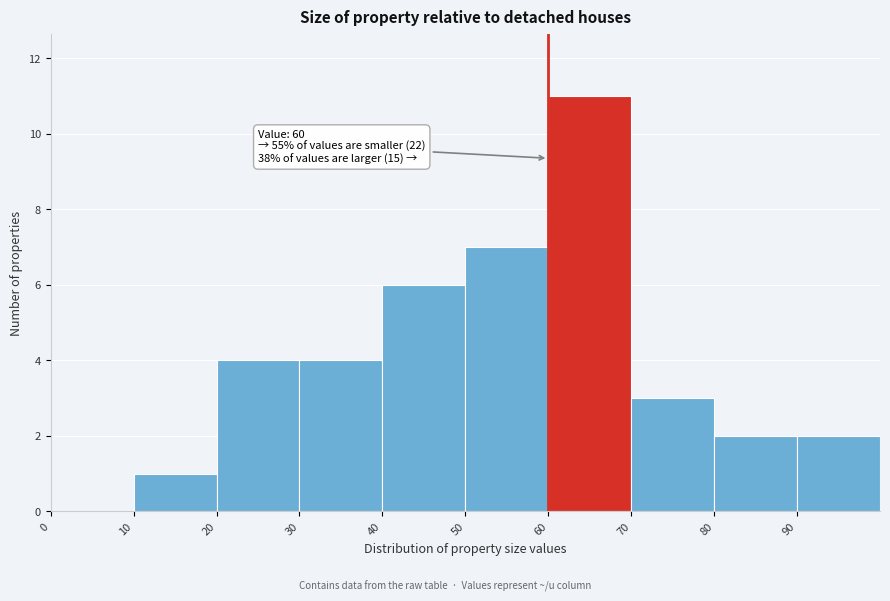

Which range on the x-axis has the tallest bar?

60 to 70